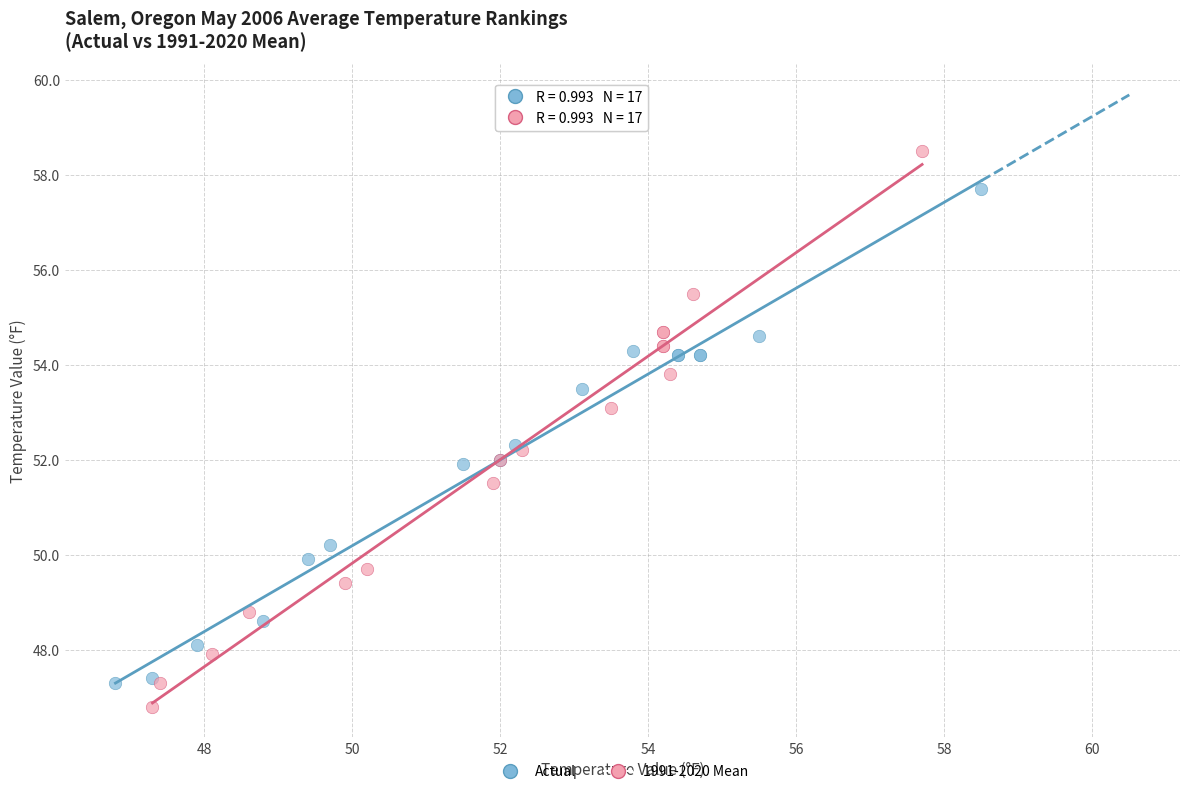

Which series reaches the maximum Y coordinate?

1991-2020 Mean